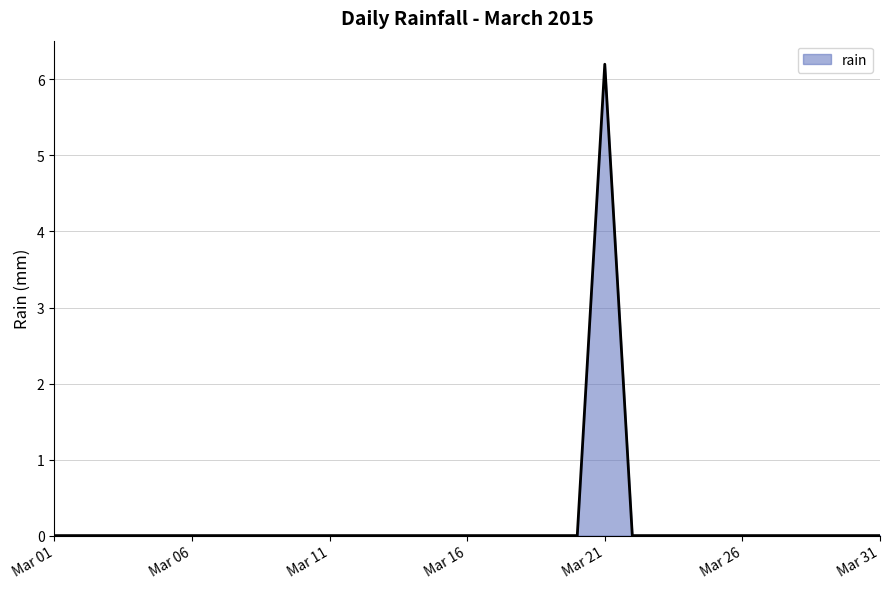

What is the difference between the maximum and minimum values?

6.2